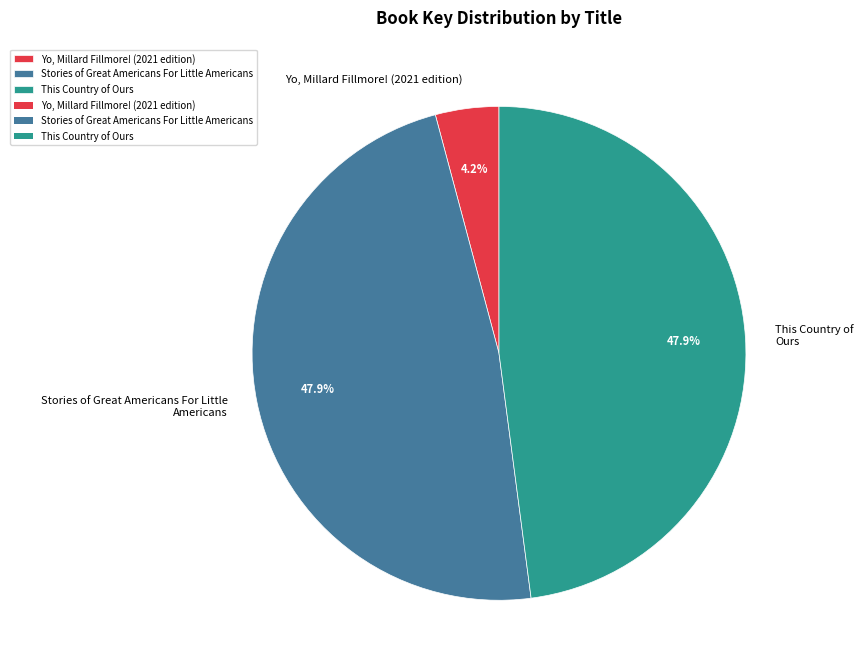

How many slices are in this pie chart?

3